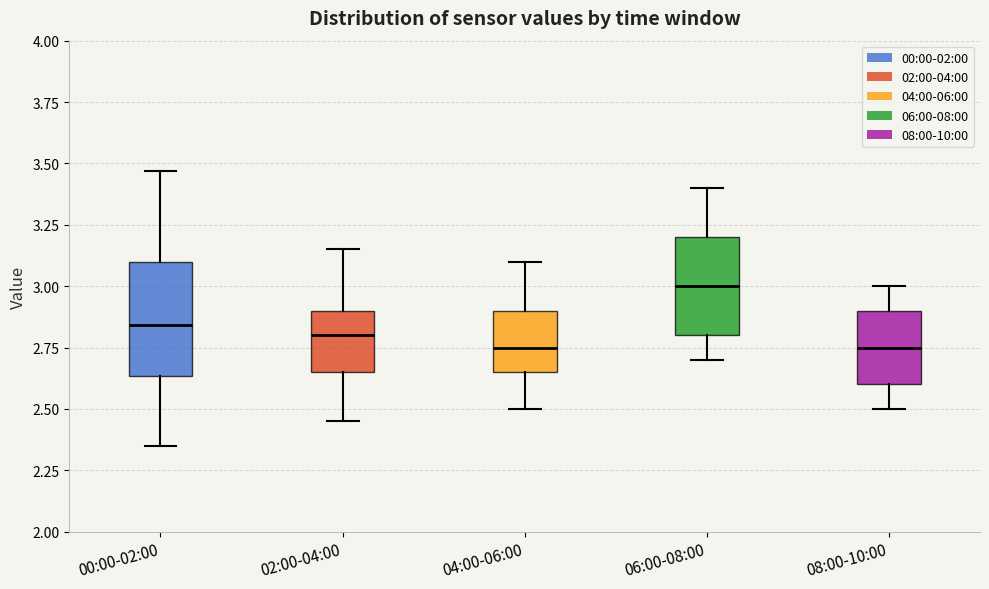

Reading left to right, transcribe this box plot: for each box, give where its median line is, the range the box spans, and where its two whiskers end, as read against the y-axis. The values are not printed on the chart, so give them approximately, as read against the axis.

00:00-02:00: median 2.85, box 2.65 to 3.10, whiskers 2.35 to 3.45
02:00-04:00: median 2.80, box 2.65 to 2.90, whiskers 2.45 to 3.15
04:00-06:00: median 2.75, box 2.65 to 2.90, whiskers 2.50 to 3.10
06:00-08:00: median 3.00, box 2.80 to 3.20, whiskers 2.70 to 3.40
08:00-10:00: median 2.75, box 2.60 to 2.90, whiskers 2.50 to 3.00